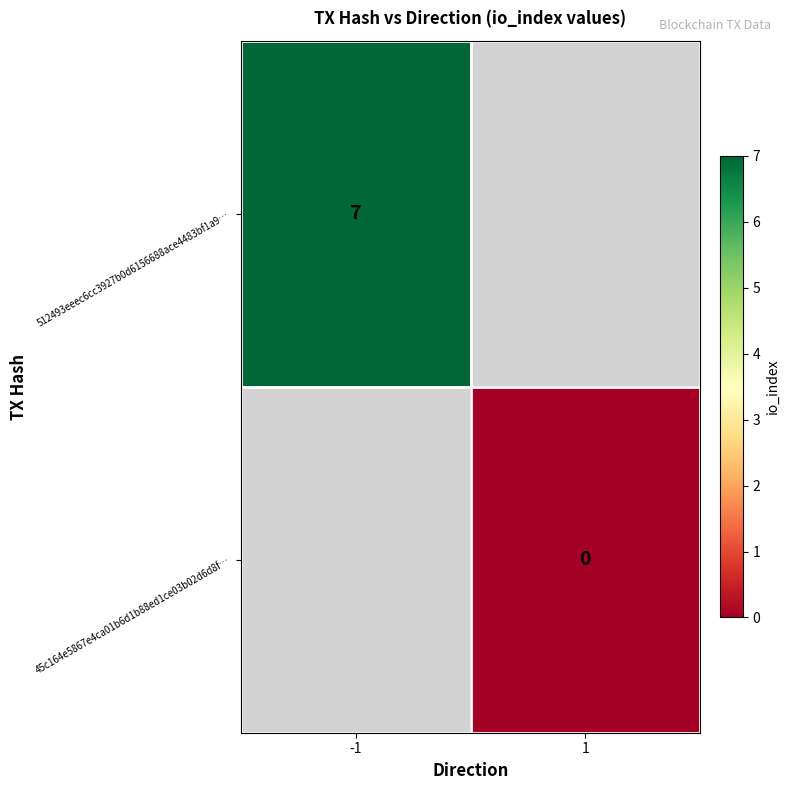

Count the number of data series in this chart.

2